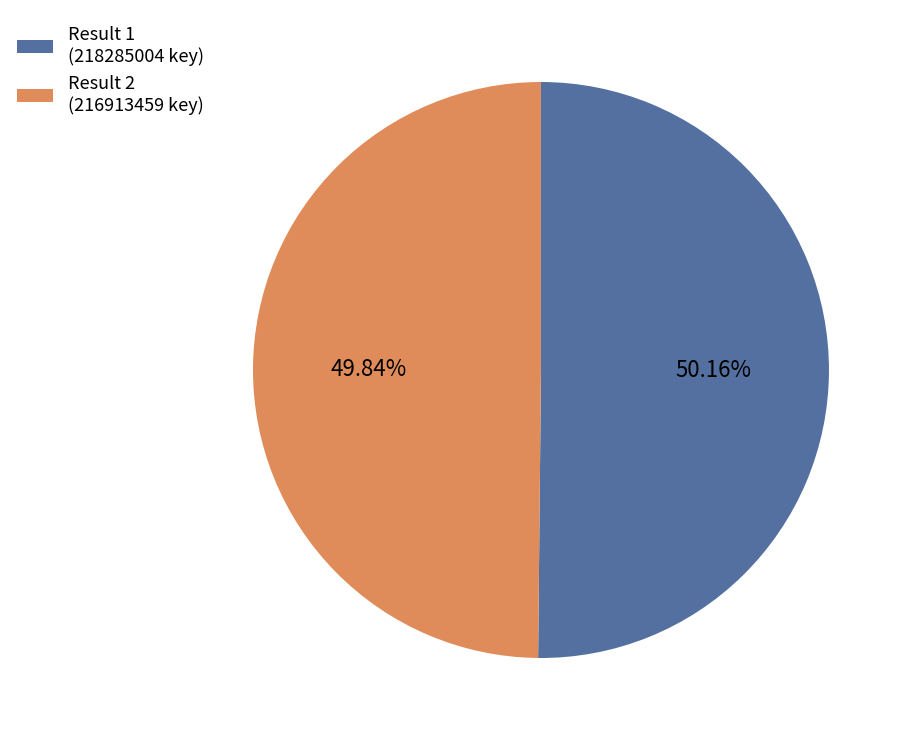

What is the ratio of the value at Result 1 (218285004 key) to the value at Result 2 (216913459 key)?

1.0